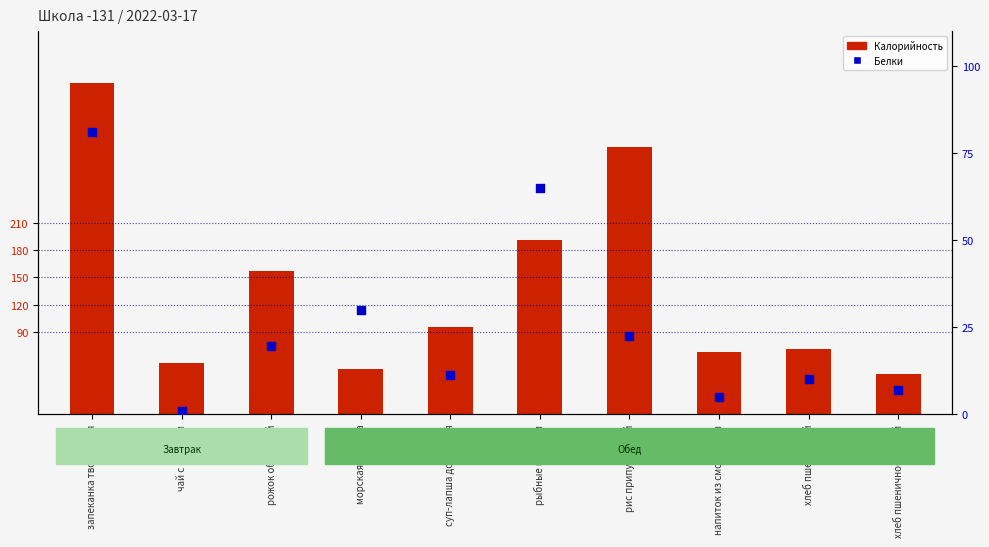

Which series contains the highest Y value?

Калорийность